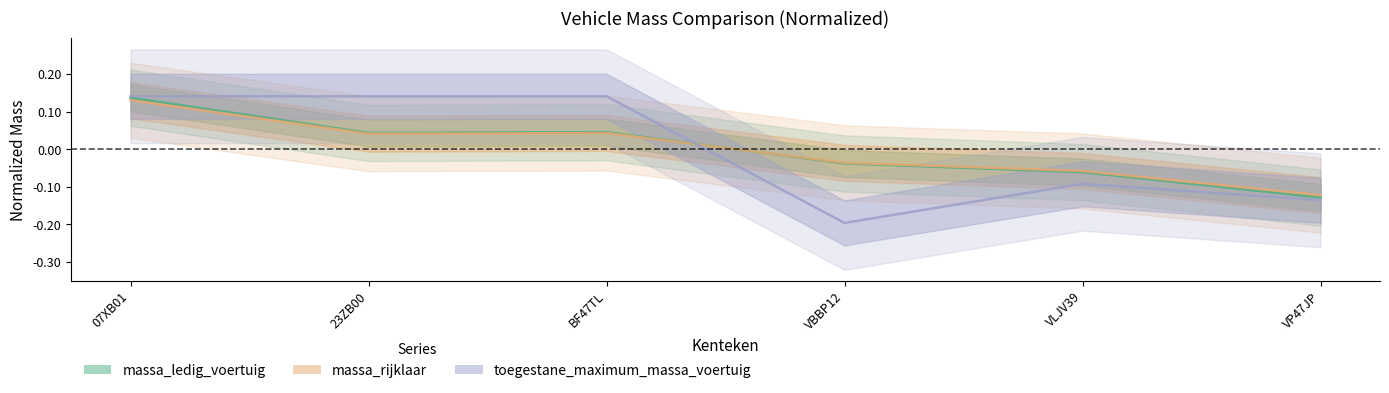

Which series has the widest spread of values?

toegestane_maximum_massa_voertuig